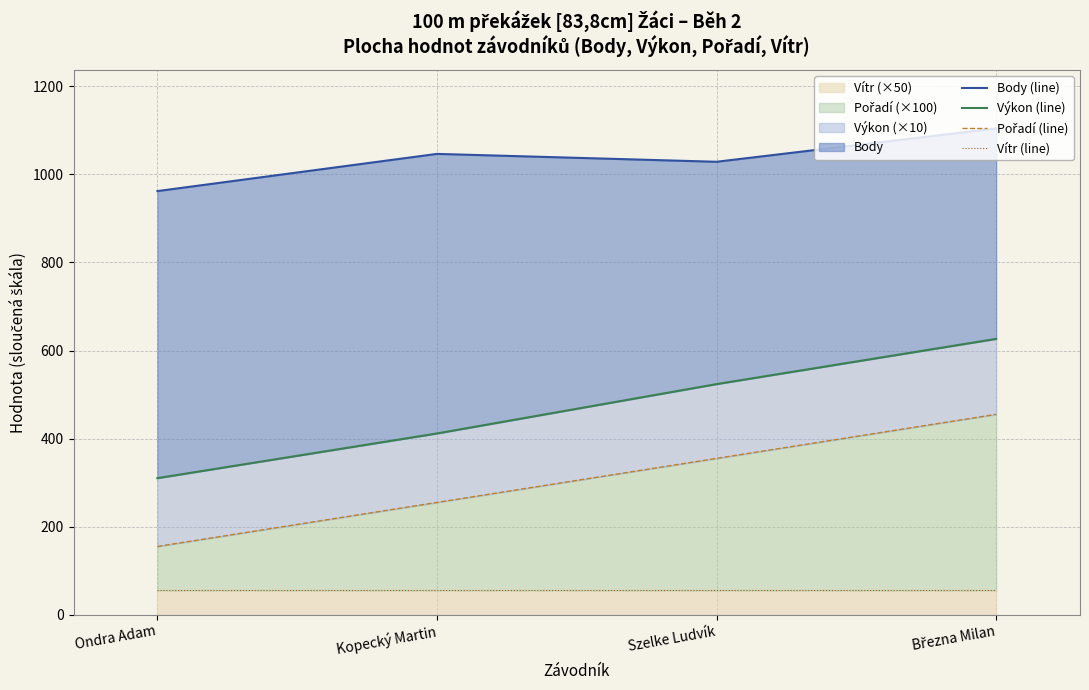

Reading left to right, what are all the values shown in this chart?

Body (line): 962.1	1046.6	1028.7	1104.4
Výkon (line): 310.1	411.6	523.7	626.4
Pořadí (line): 155.0	255.0	355.0	455.0
Vítr (line): 55.0	55.0	55.0	55.0